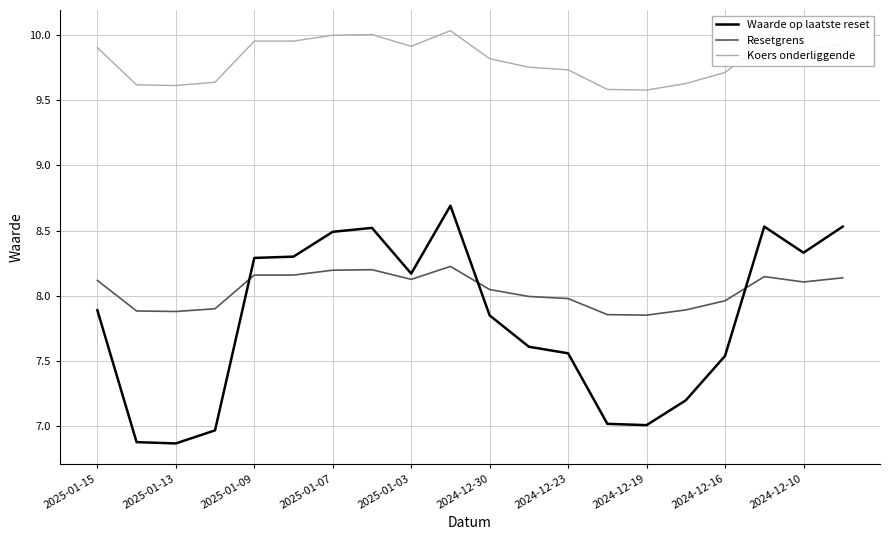

What are all the series names shown in the legend?

Waarde op laatste reset, Resetgrens, Koers onderliggende